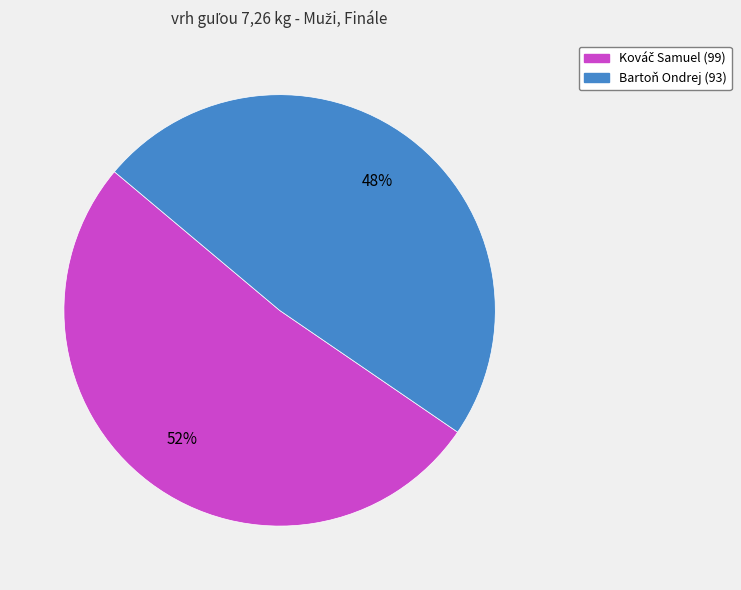

True or false: Bartoň Ondrej accounts for 48% of the total.

True